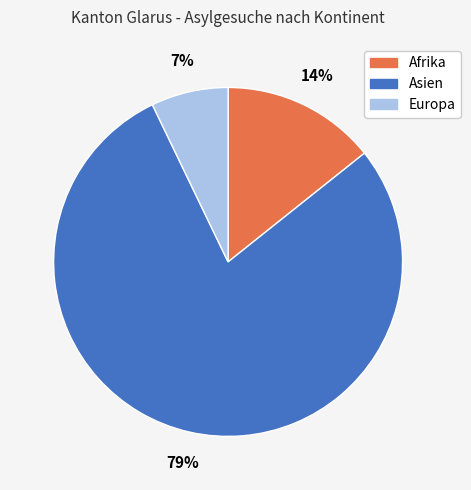

Between Europa and Afrika, which is larger?

Afrika